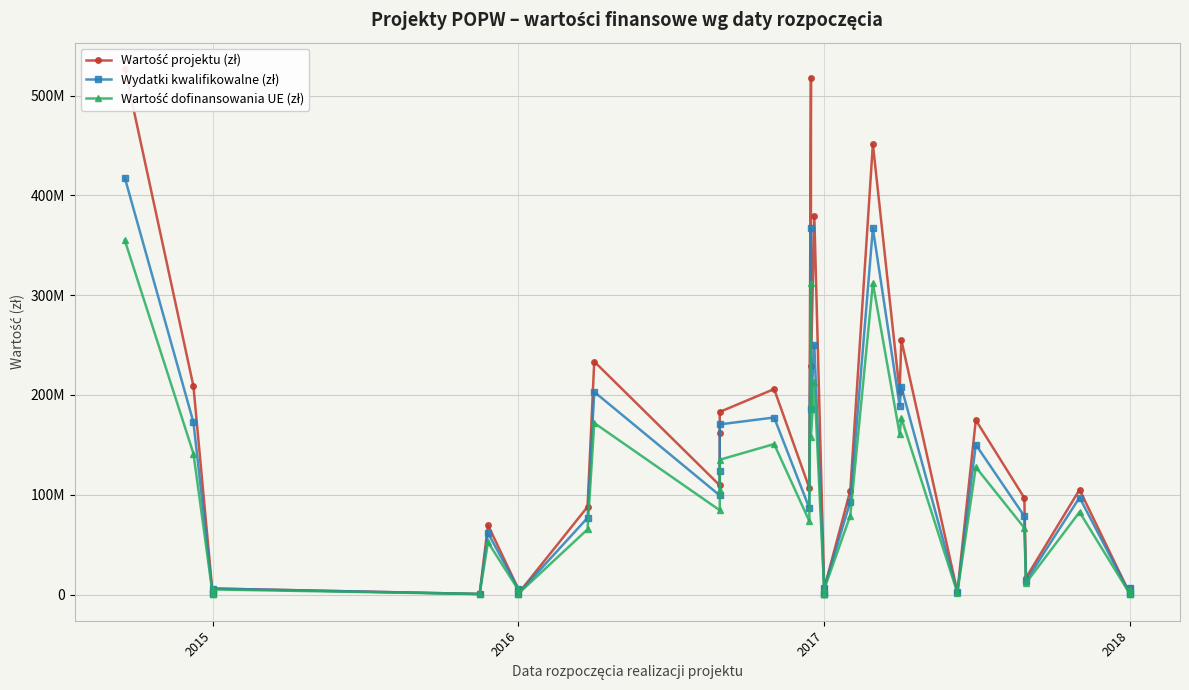

How many lines are shown in the chart?

3